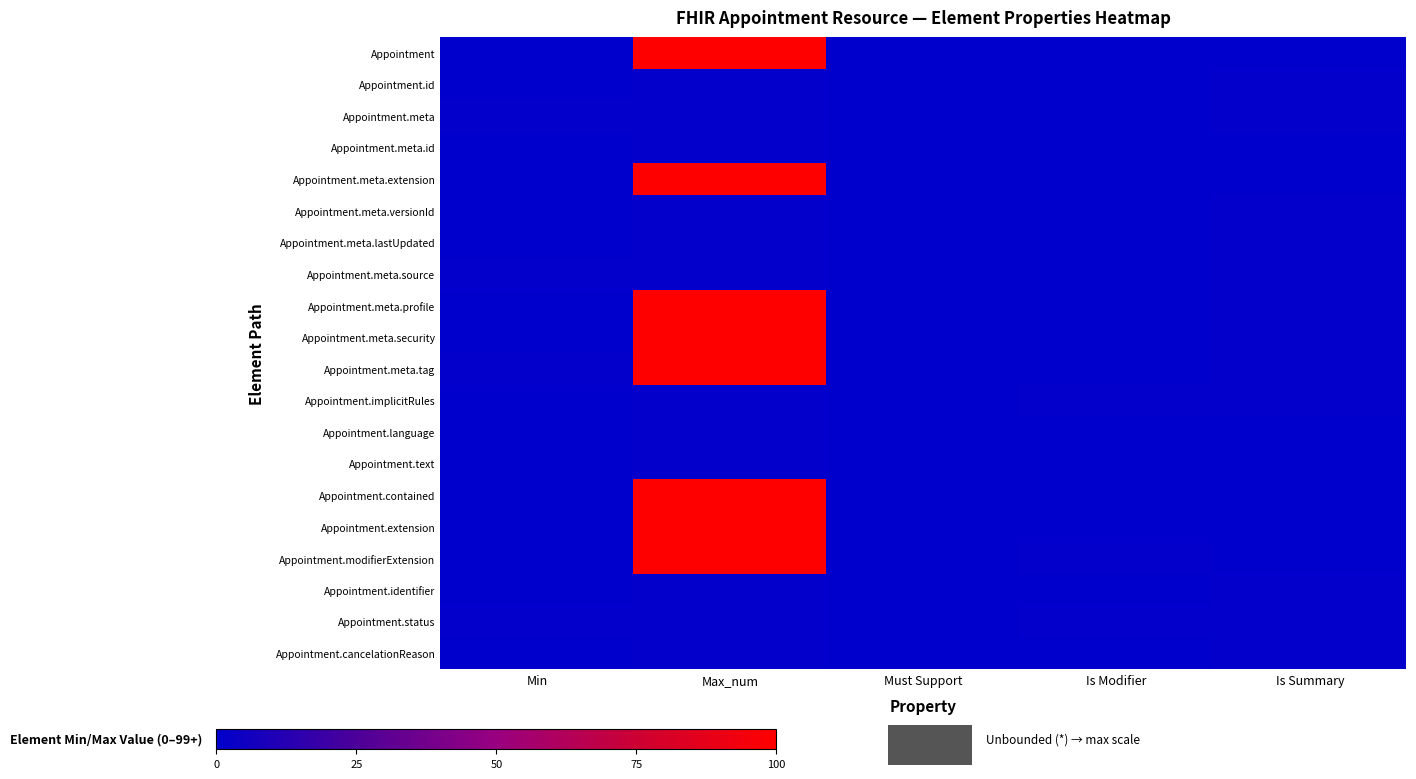

What is the difference between the highest and lowest values at Is Modifier?

1.0